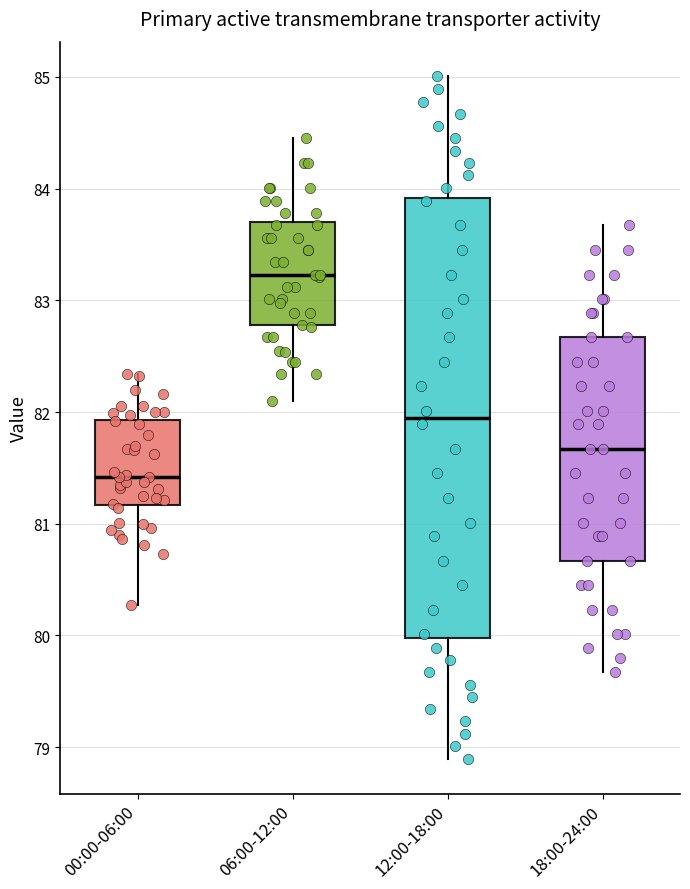

Which box has the lowest median line?

00:00-06:00